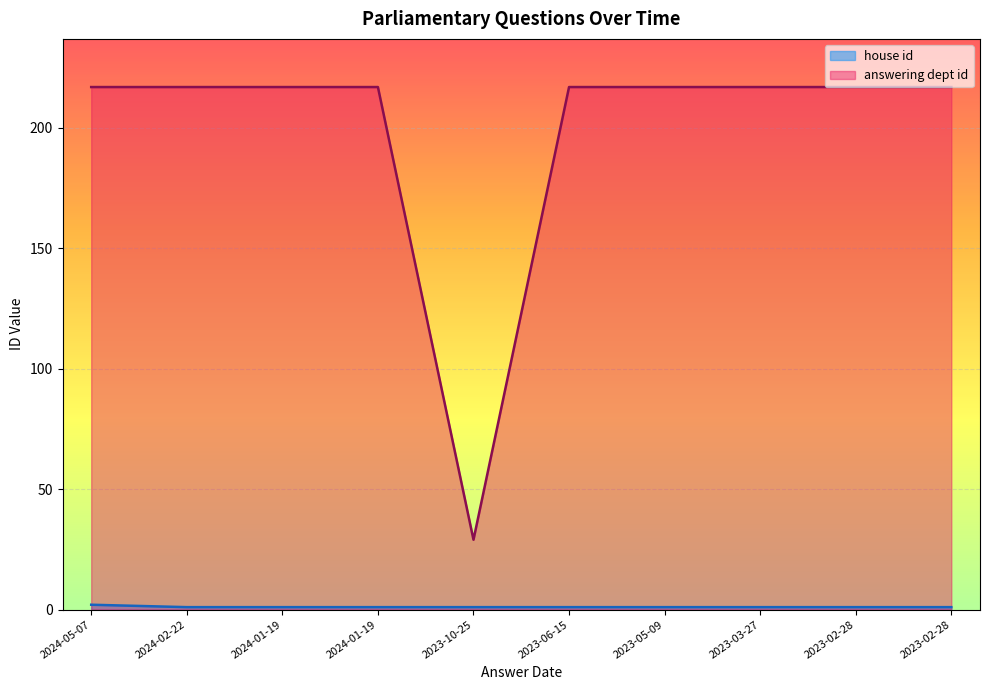

Read the house id value at 2024-01-19.

1